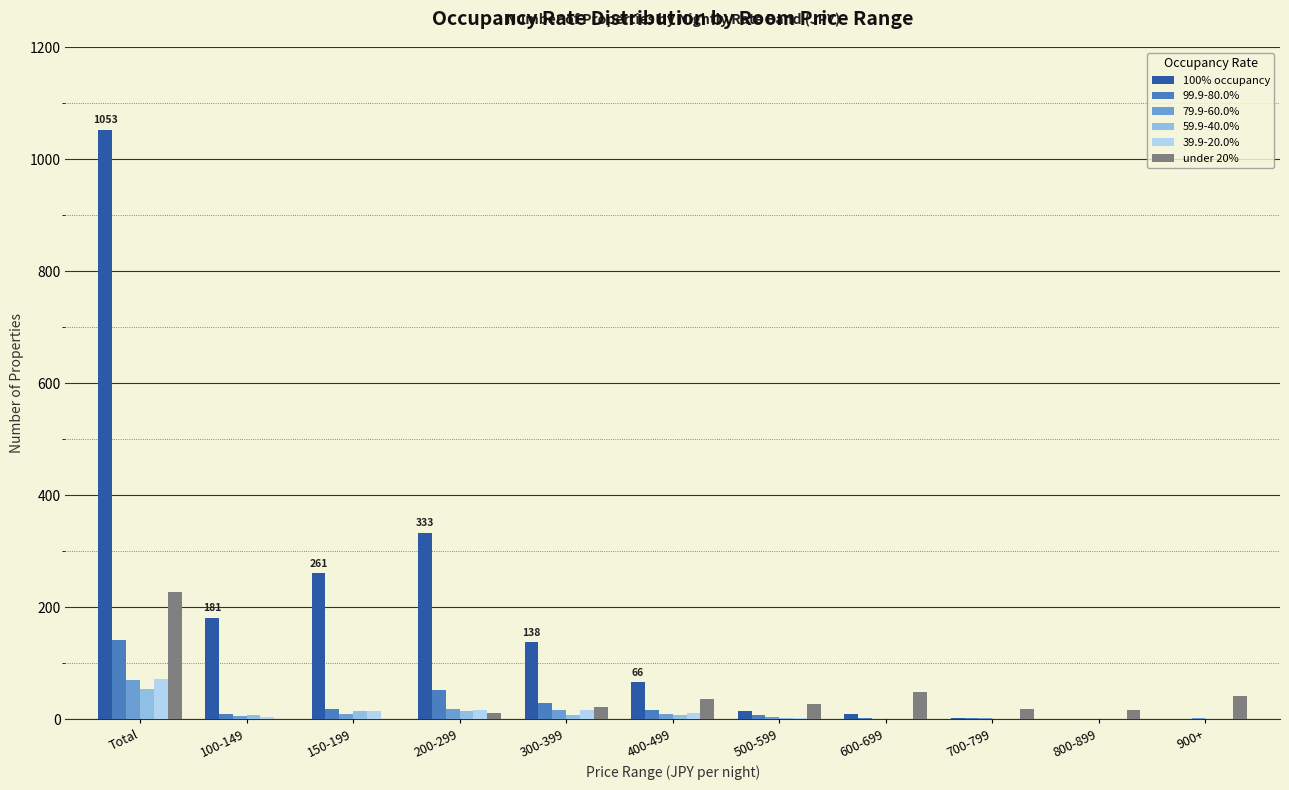

What is the approximate value of 100% occupancy at 400-499?

66